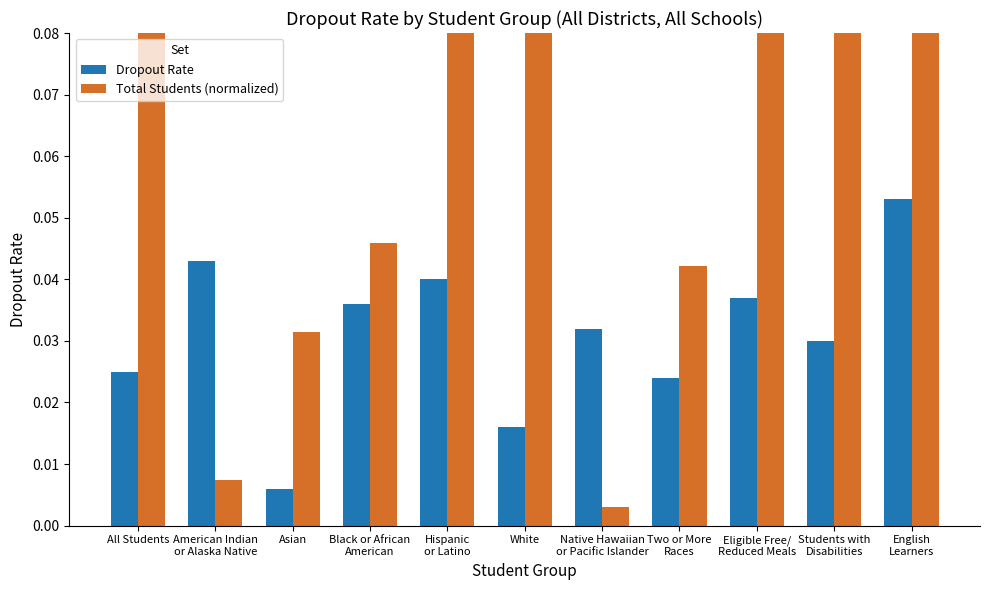

Reading left to right, what are all the values shown in this chart?

Dropout Rate: All Students=0.0	American Indian
or Alaska Native=0.0	Asian=0.0	Black or African
American=0.0	Hispanic
or Latino=0.0	White=0.0	Native Hawaiian
or Pacific Islander=0.0	Two or More
Races=0.0	Eligible Free/
Reduced Meals=0.0	Students with
Disabilities=0.0	English
Learners=0.1
Total Students (normalized): All Students=1.0	American Indian
or Alaska Native=0.0	Asian=0.0	Black or African
American=0.0	Hispanic
or Latino=0.3	White=0.5	Native Hawaiian
or Pacific Islander=0.0	Two or More
Races=0.0	Eligible Free/
Reduced Meals=0.3	Students with
Disabilities=0.1	English
Learners=0.1